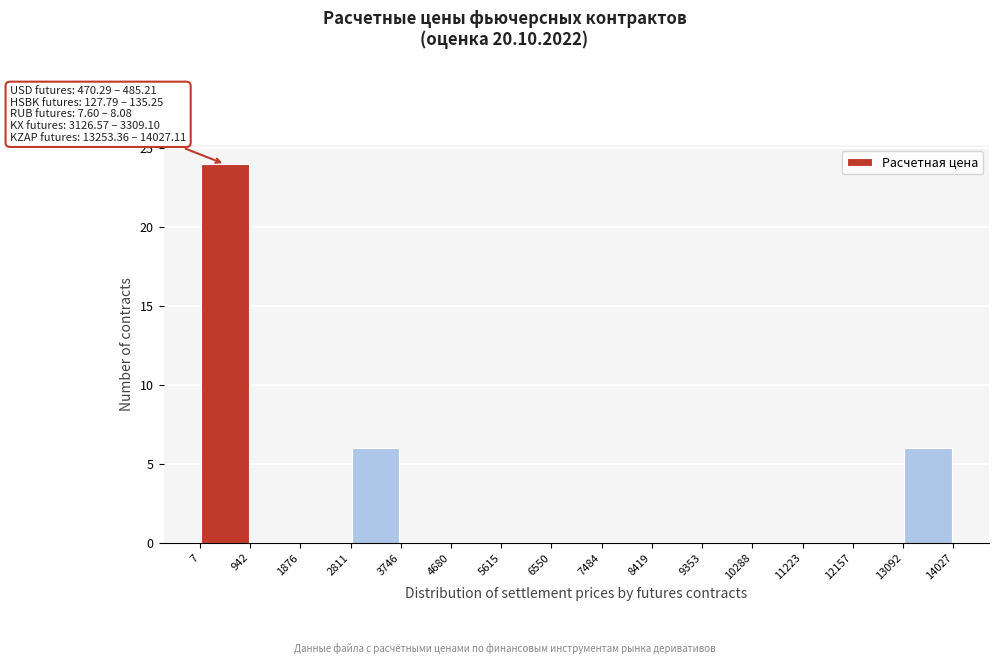

Over which range of the x-axis is the bar tallest?

7 to 942